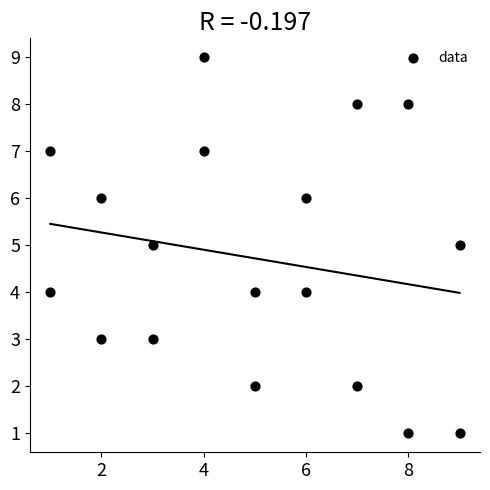

What is the range of X values (max minus min)?

8